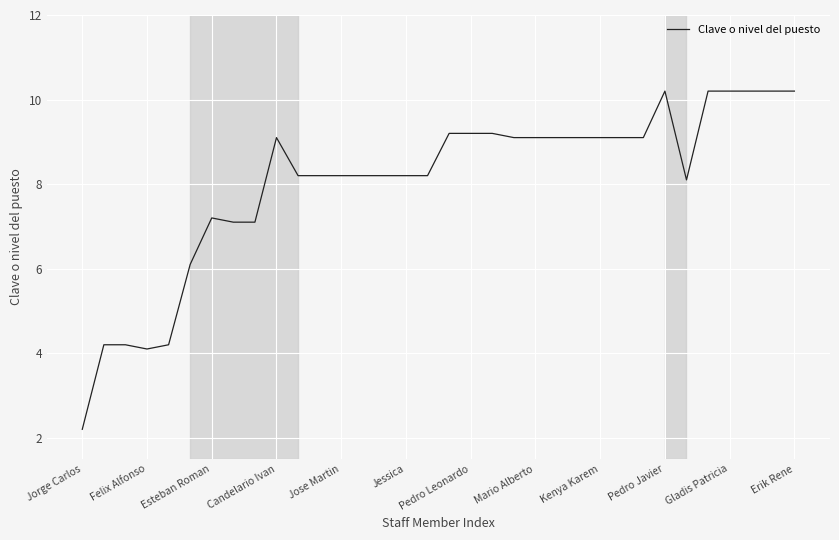

What is the greatest value displayed?

10.2